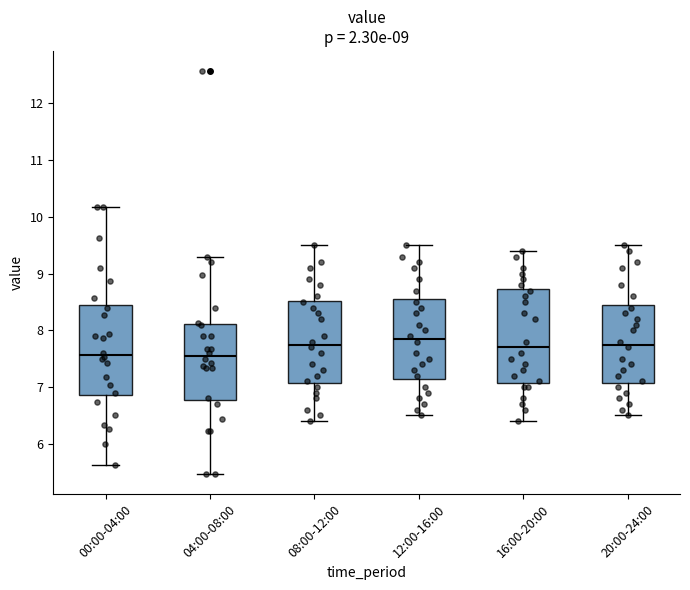

Reading left to right, read every box against the y-axis: the position of its median line, the range the box covers, and the ends of its whiskers. The values are not printed on the chart, so give them approximately, as read against the axis.

00:00-04:00: median 7.6, box 6.9 to 8.4, whiskers 5.6 to 10.2
04:00-08:00: median 7.6, box 6.8 to 8.1, whiskers 5.5 to 9.3
08:00-12:00: median 7.8, box 7.1 to 8.5, whiskers 6.4 to 9.5
12:00-16:00: median 7.9, box 7.2 to 8.6, whiskers 6.5 to 9.5
16:00-20:00: median 7.7, box 7.1 to 8.7, whiskers 6.4 to 9.4
20:00-24:00: median 7.8, box 7.1 to 8.5, whiskers 6.5 to 9.5